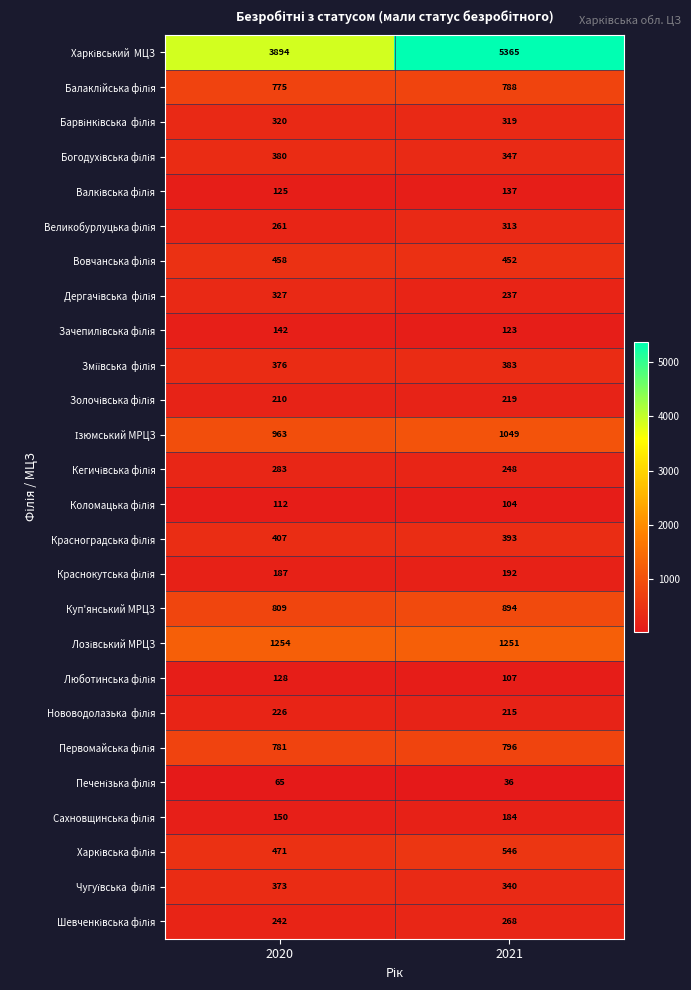

The value of Куп'янський МРЦЗ at 2021 is 237. True or false?

False